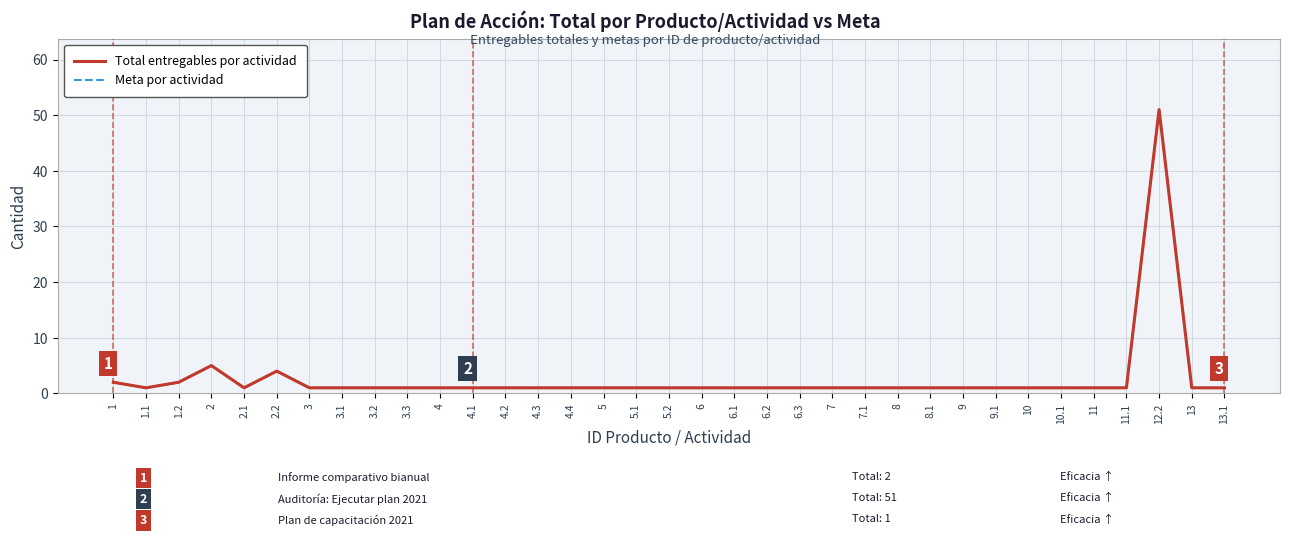

How many lines are shown in the chart?

2